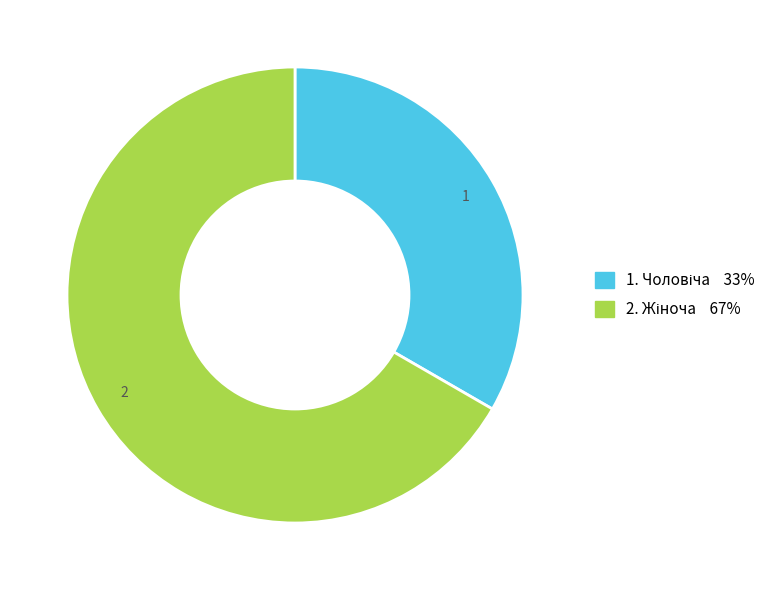

Is there any slice that represents more than half of the pie?

Yes